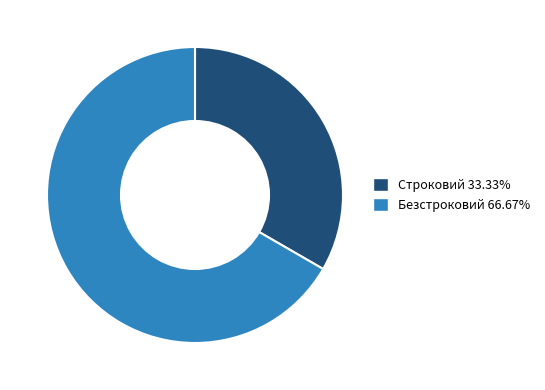

Do Строковий and Безстроковий together represent more than half of the pie?

Yes